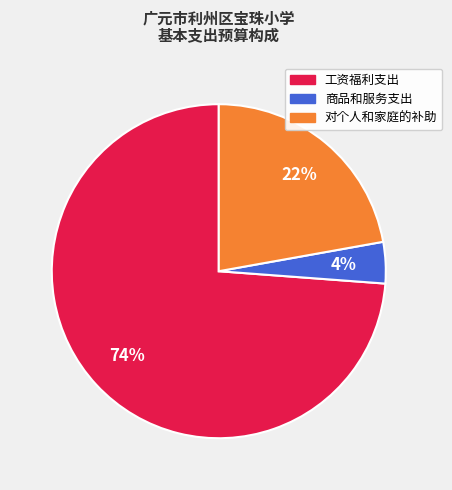

Which category accounts for the majority?

工资福利支出